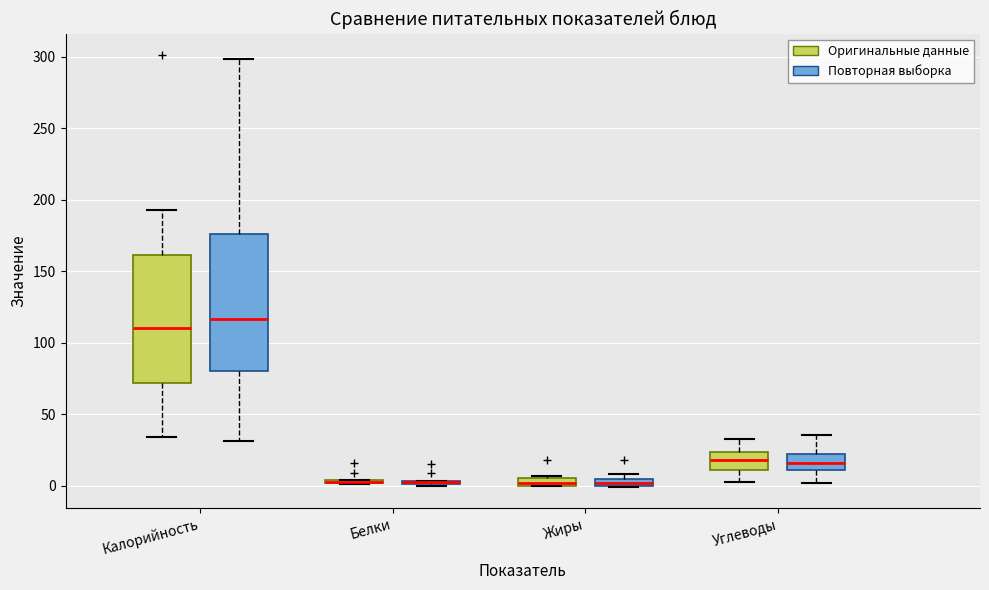

Where is the lower edge of the box for Жиры (Повторная выборка) on the y-axis? The values are not printed on the chart, so give them approximately, as read against the axis.

0